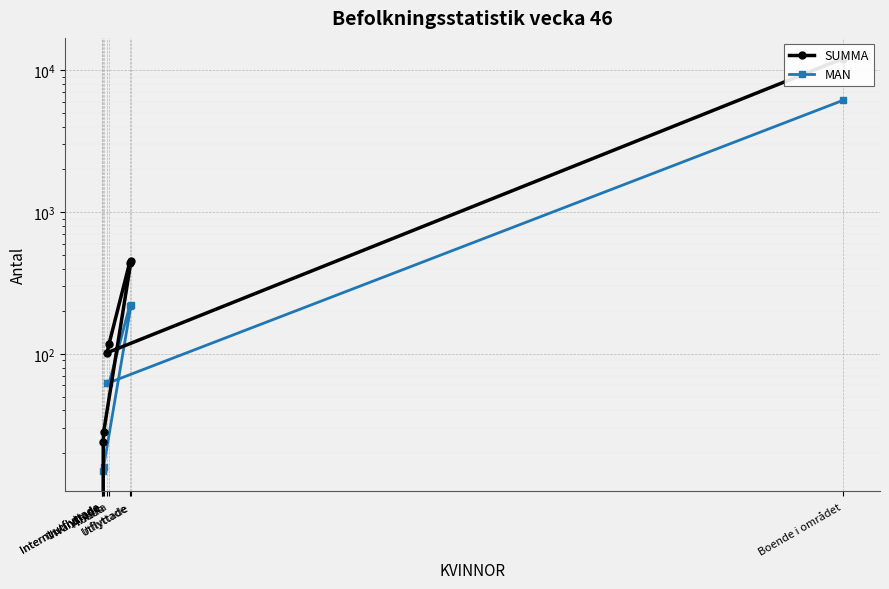

Which category has the lowest value in the MAN series?

Internt utflyttade